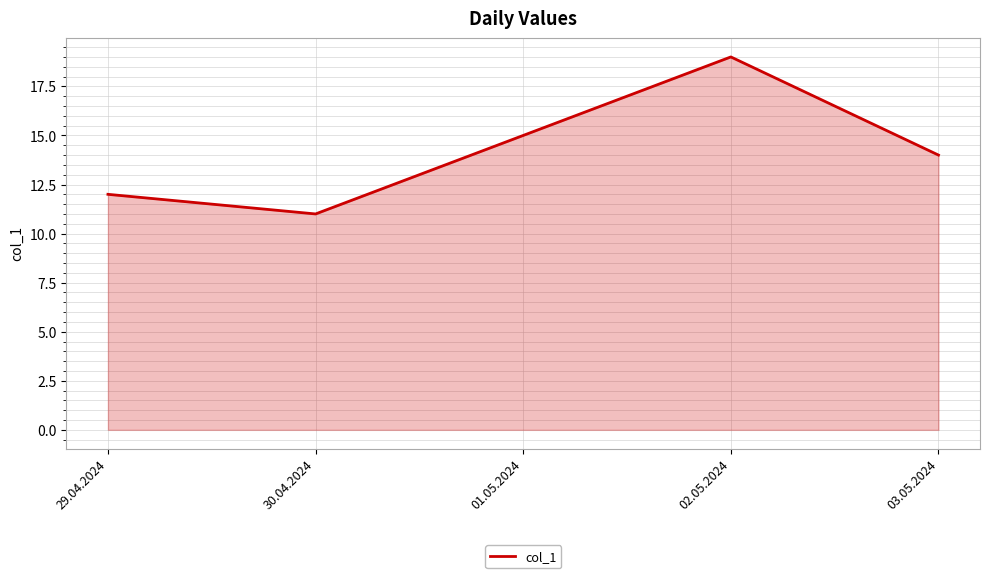

At which category does the data reach its first local peak?

02.05.2024